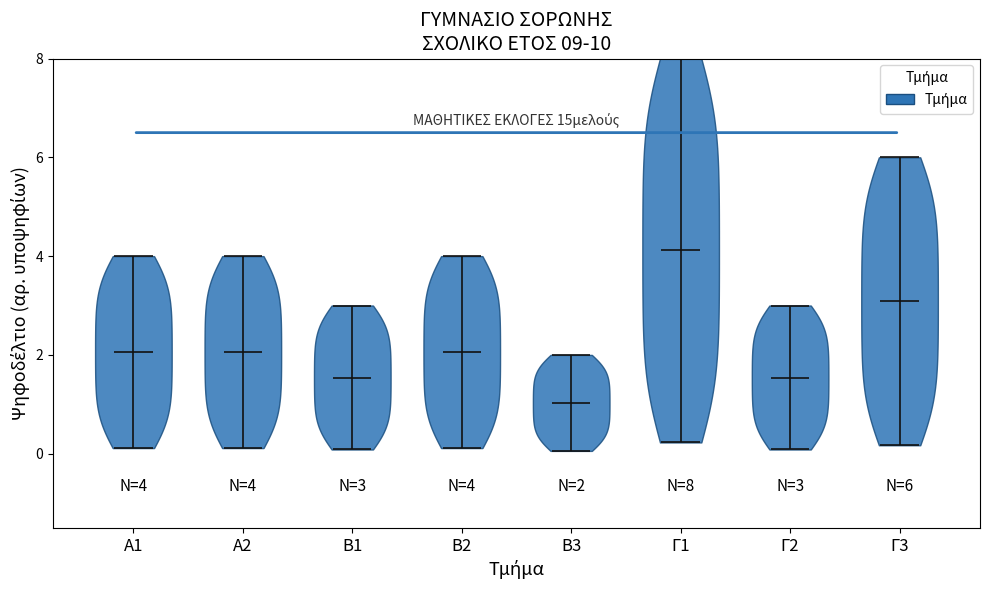

Which violin has the lowest median line?

Β3